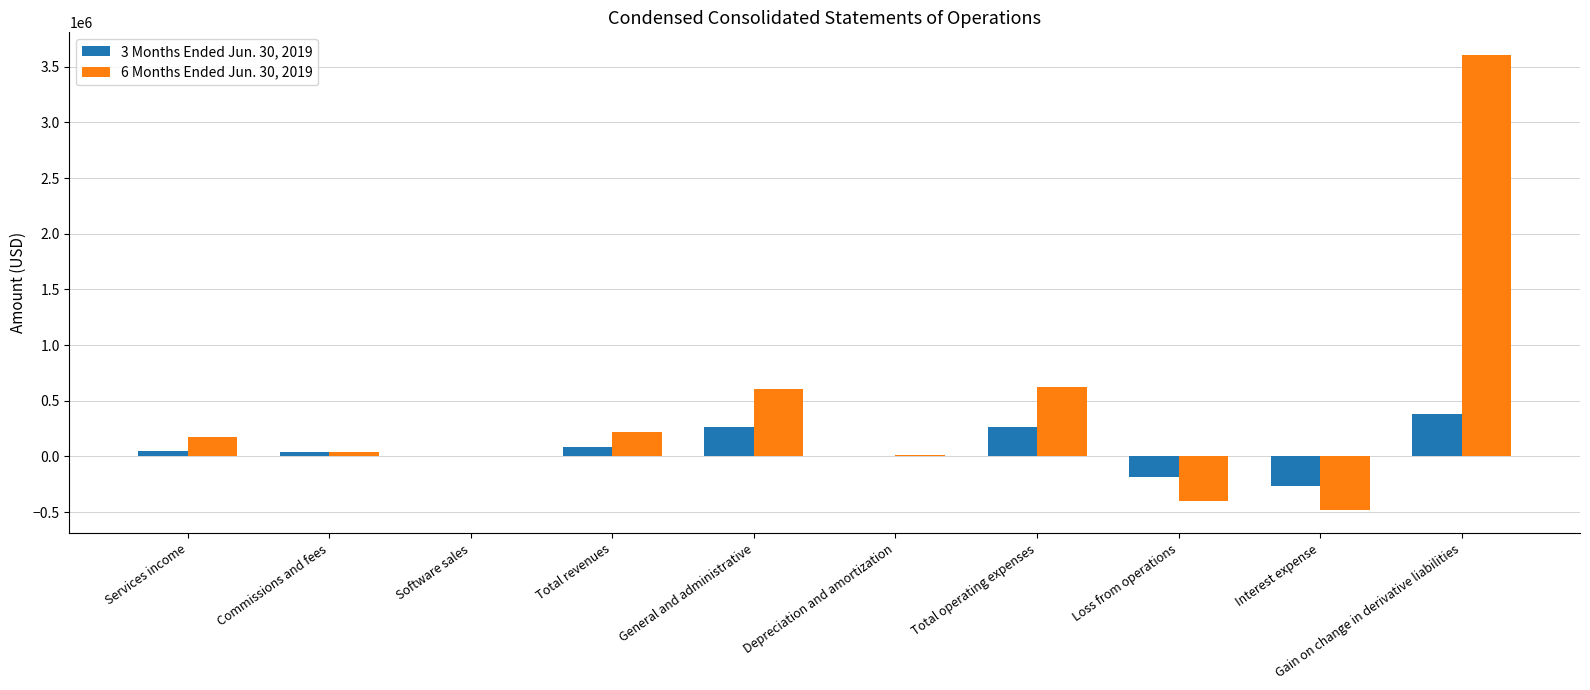

Is the value of 3 Months Ended Jun. 30, 2019 at Commissions and fees greater than the value of 6 Months Ended Jun. 30, 2019 at Gain on change in derivative liabilities?

No